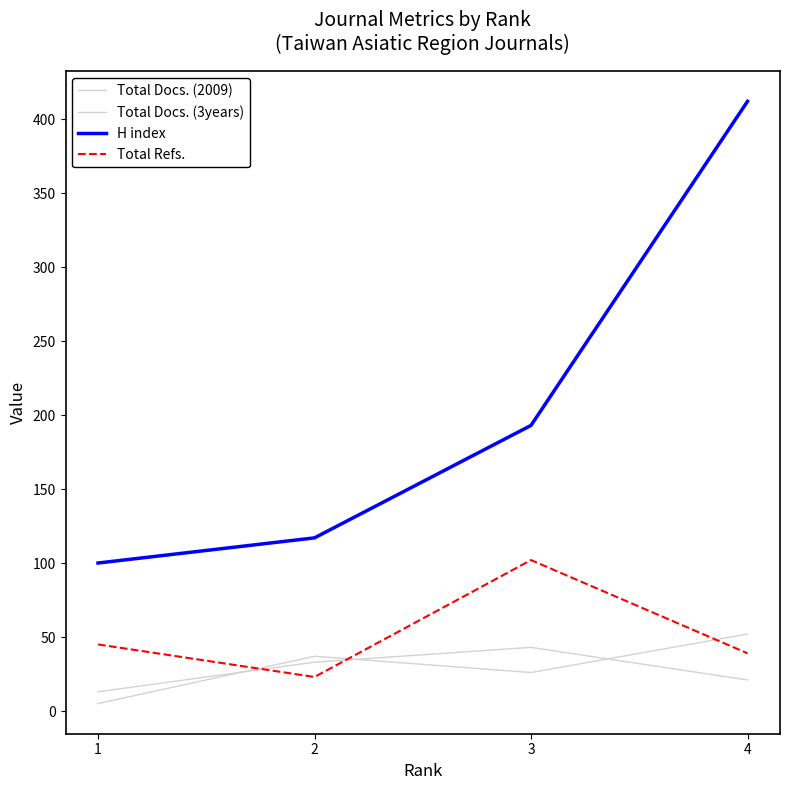

Which category has the highest value in the Total Refs. series?

3